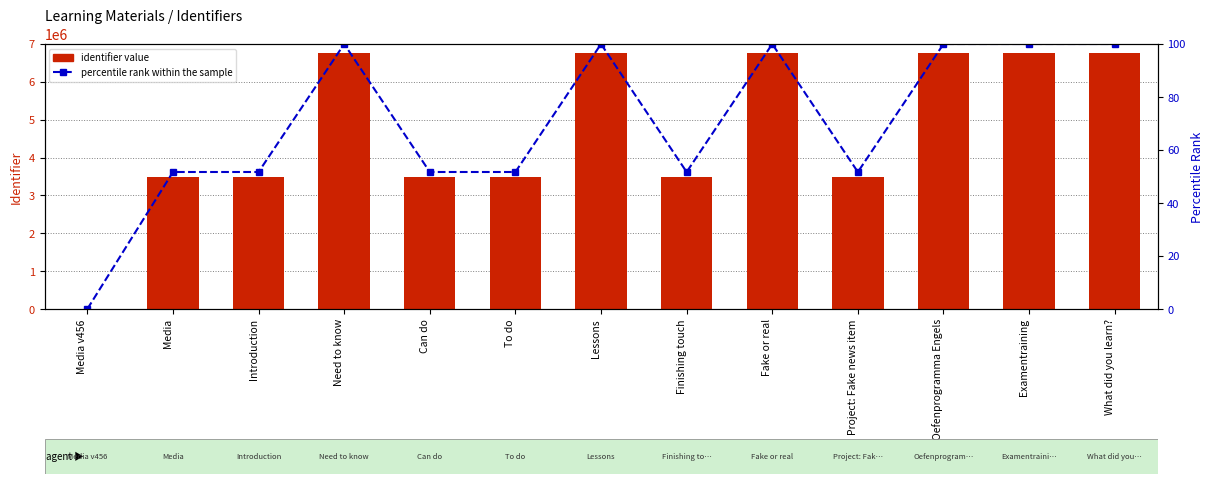

At which category is the sum across all series the highest?

What did you learn?